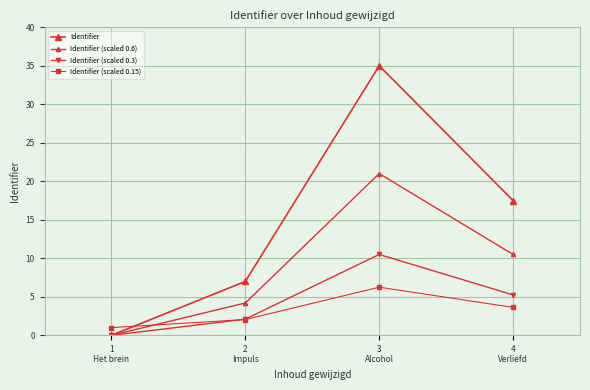

True or false: Identifier and Identifier (scaled 0.6) cross at least once.

False